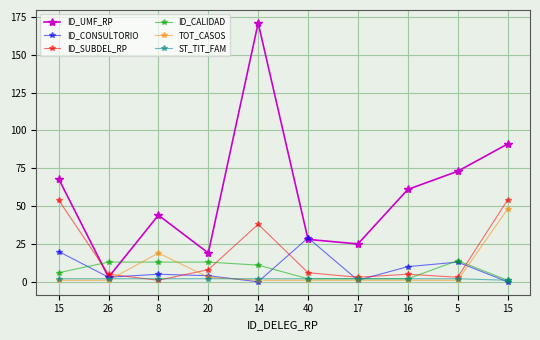

Does the chart have visible grid lines?

Yes